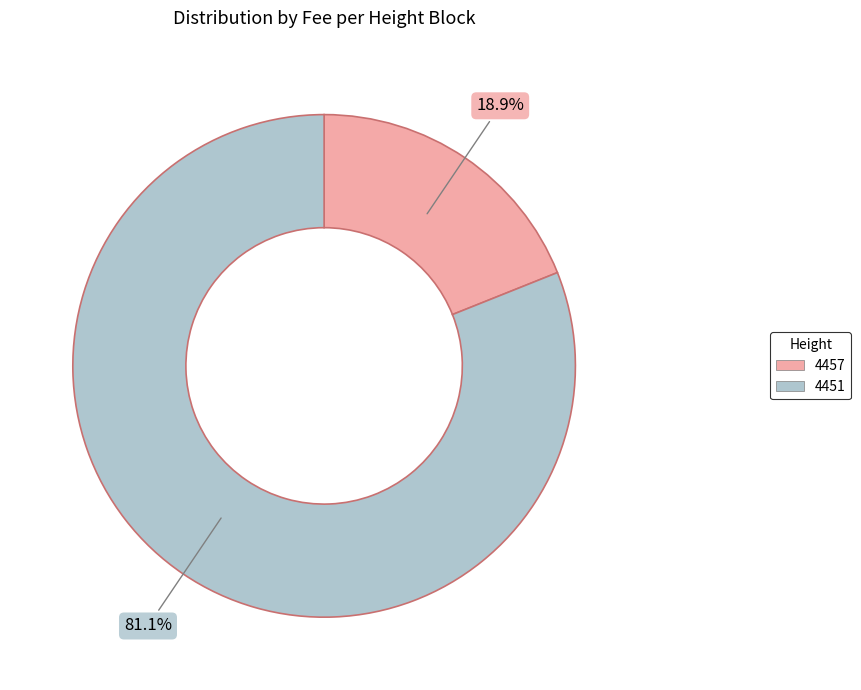

How many slices are in this pie chart?

2